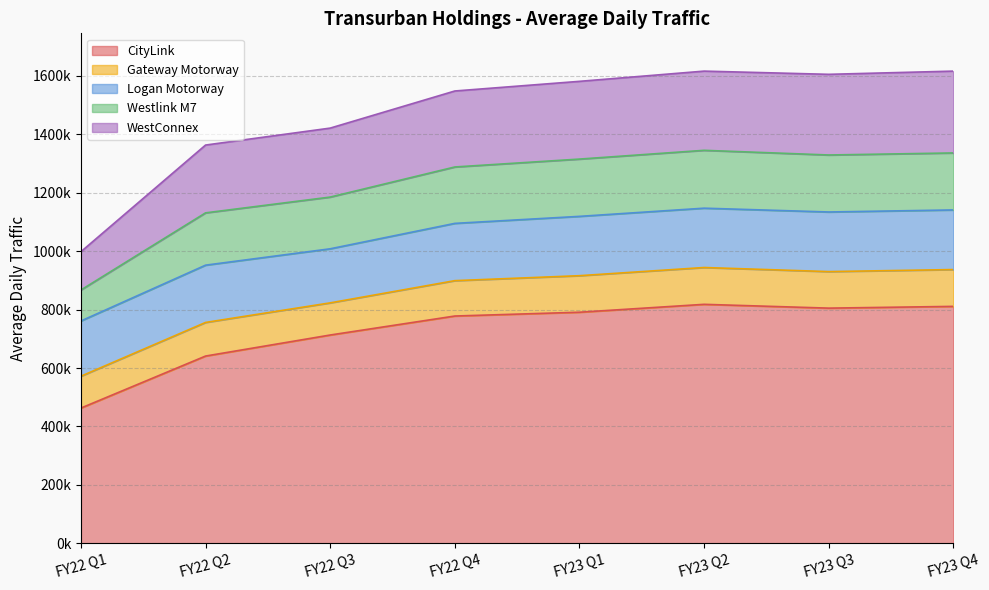

What is the difference between the maximum and minimum values in the WestConnex series?

149000